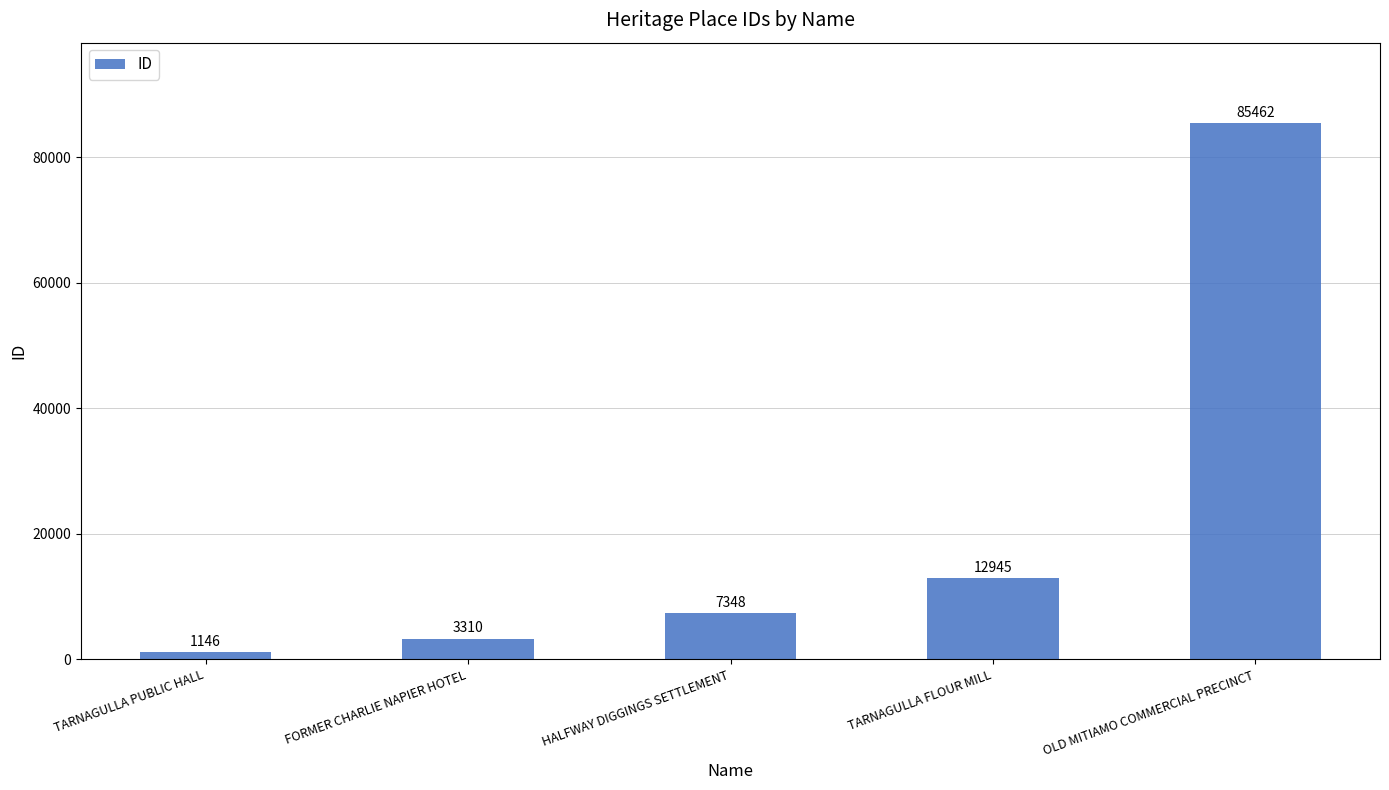

What is the change in value from TARNAGULLA PUBLIC HALL to HALFWAY DIGGINGS SETTLEMENT?

+6202